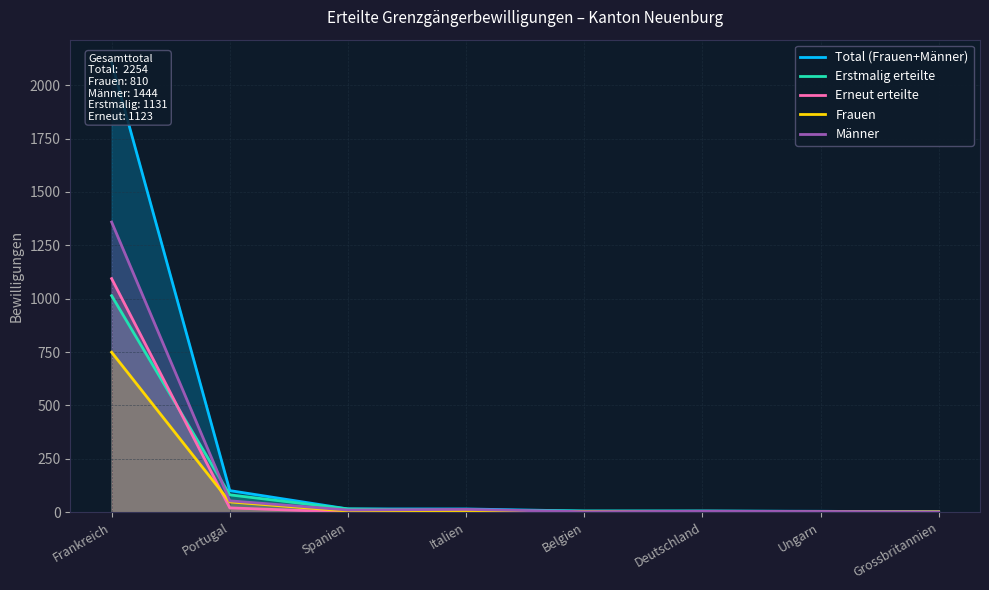

At which label does Frauen reach its peak?

Frankreich